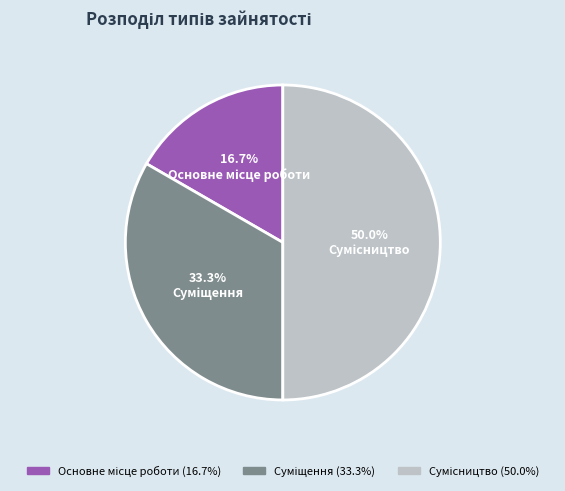

Count the number of slices in the pie.

3